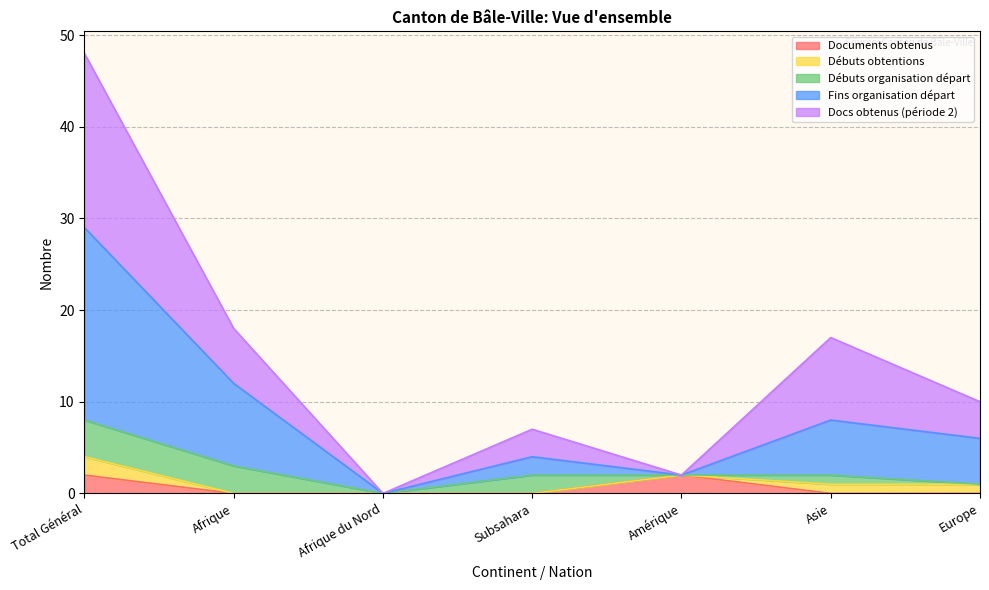

Is it true that Fins organisation départ equals 2 at Amérique?

True